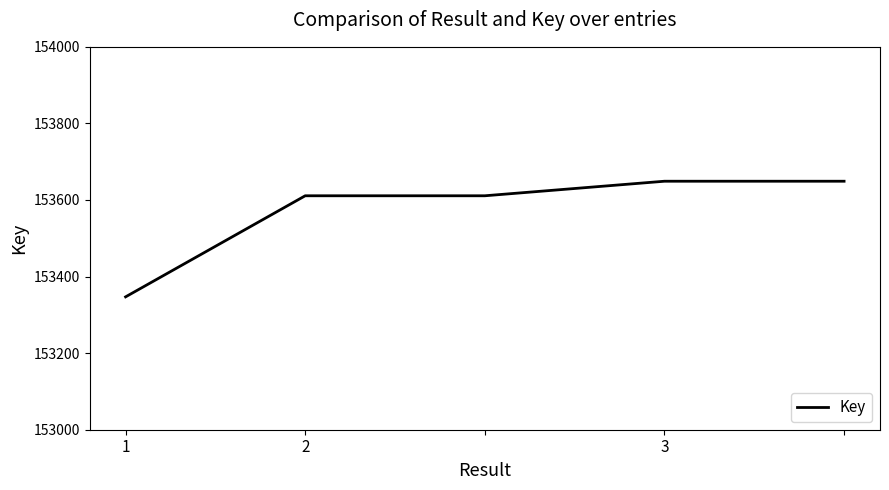

What is the difference between the maximum and minimum values?

302